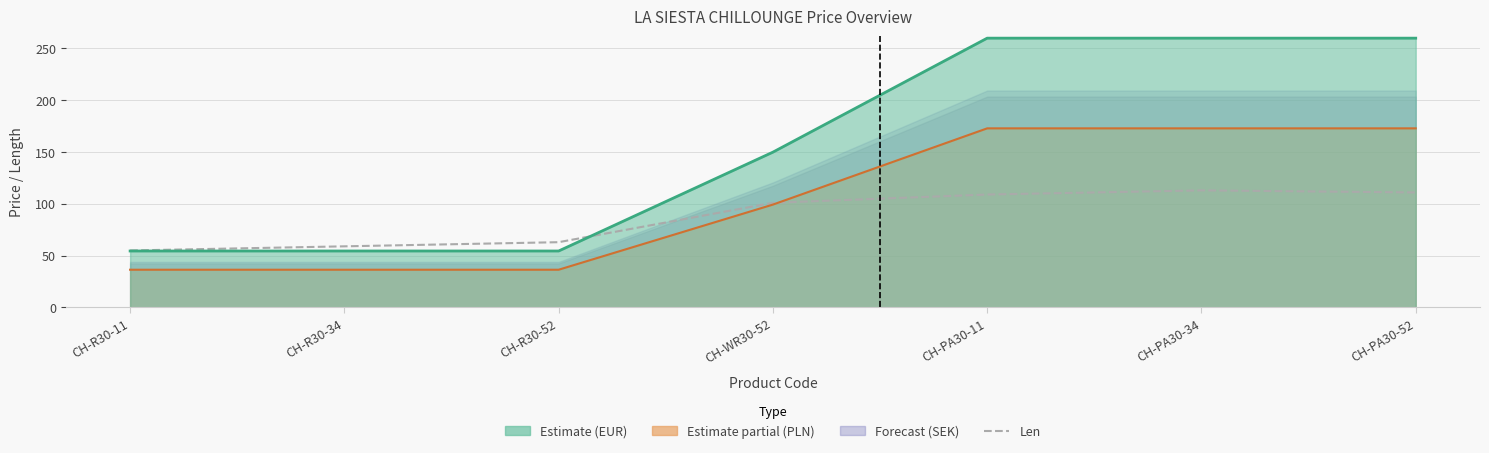

What is the label of the 2nd point from the left?

CH-R30-34